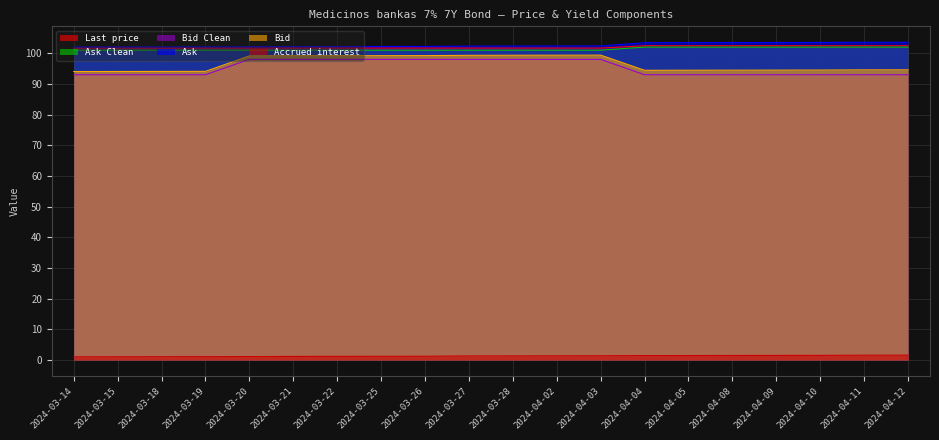

List the series in order of their peak value, highest first.

Ask, Last price, Ask Clean, Bid, Bid Clean, Accrued interest